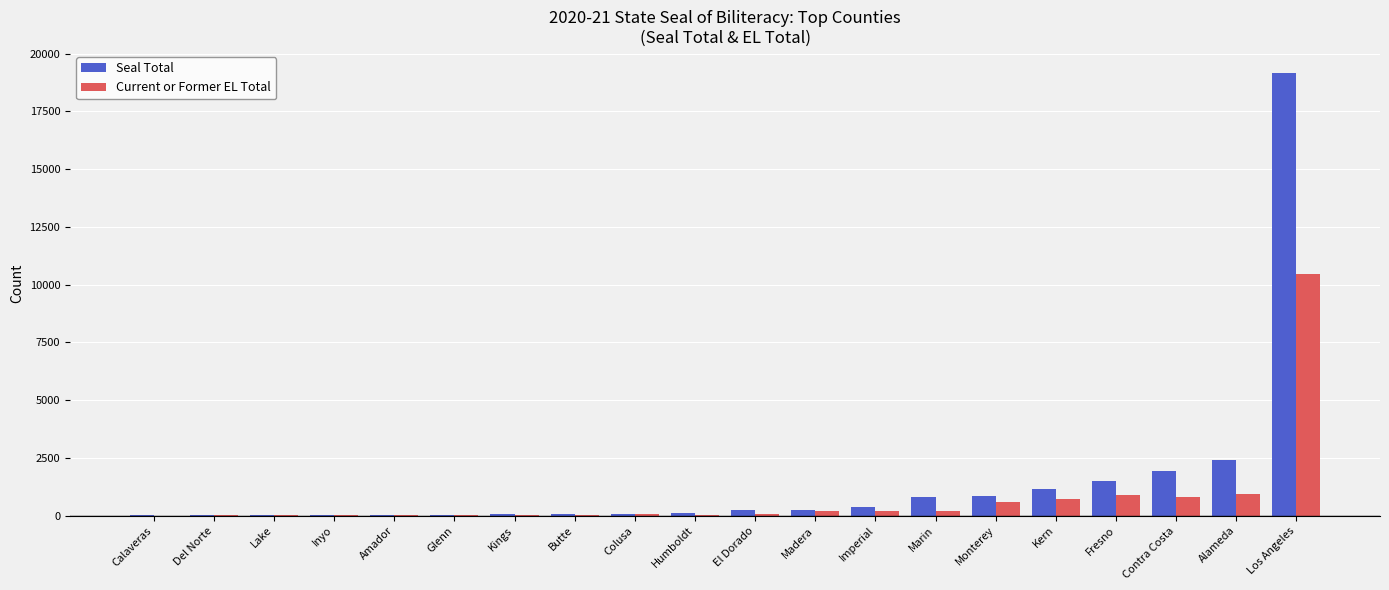

What is the difference between the Seal Total values at El Dorado and Madera?

8